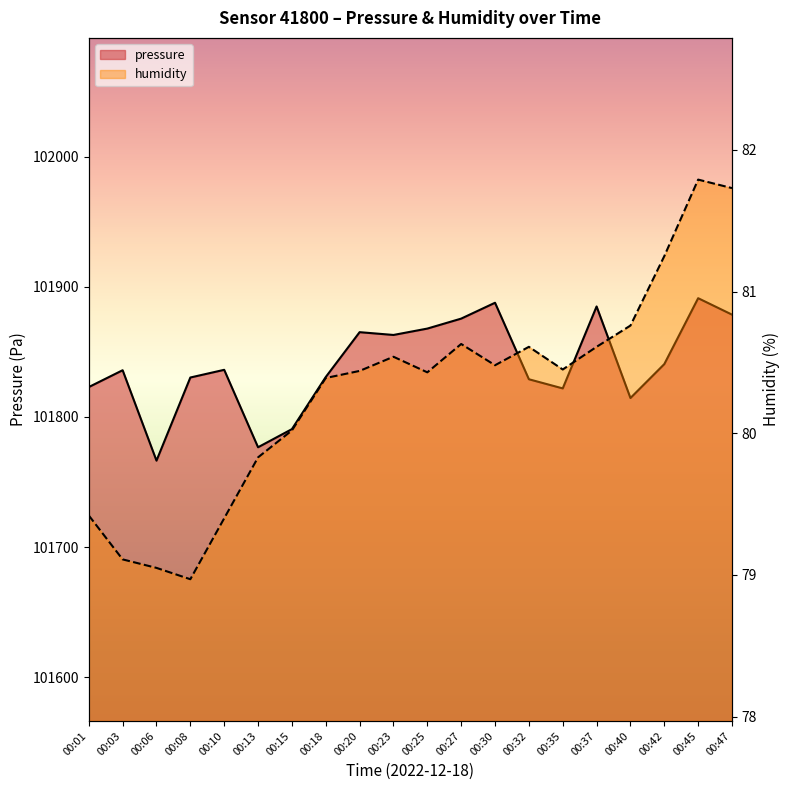

What is the sum of all pressure values?

2036808.9